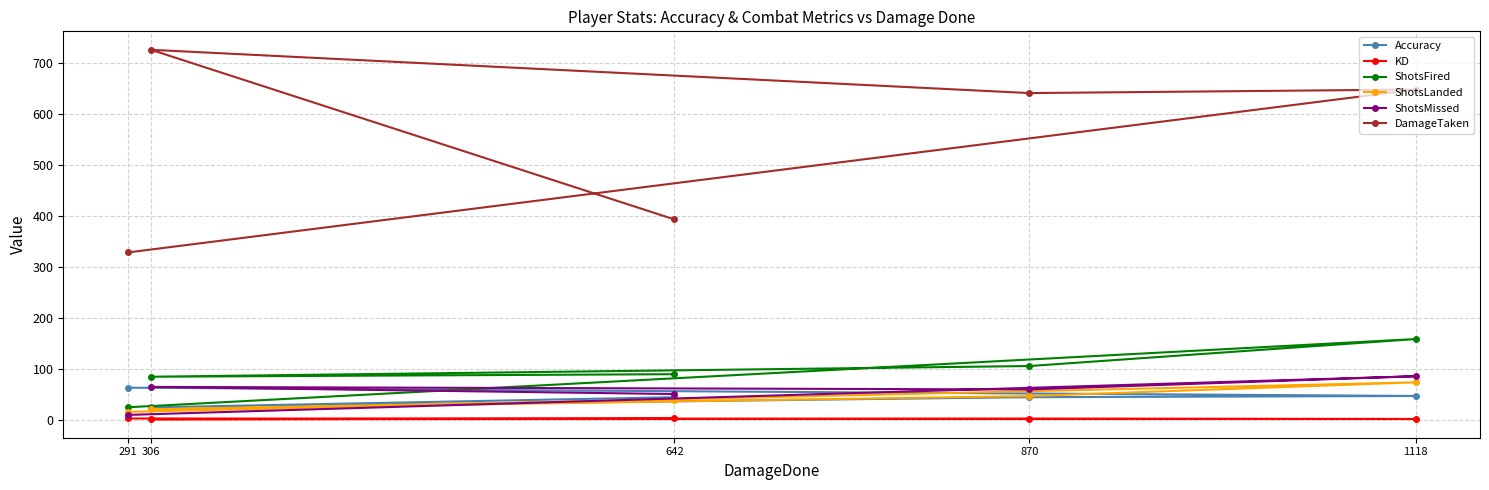

How many categories are shown in the chart?

5